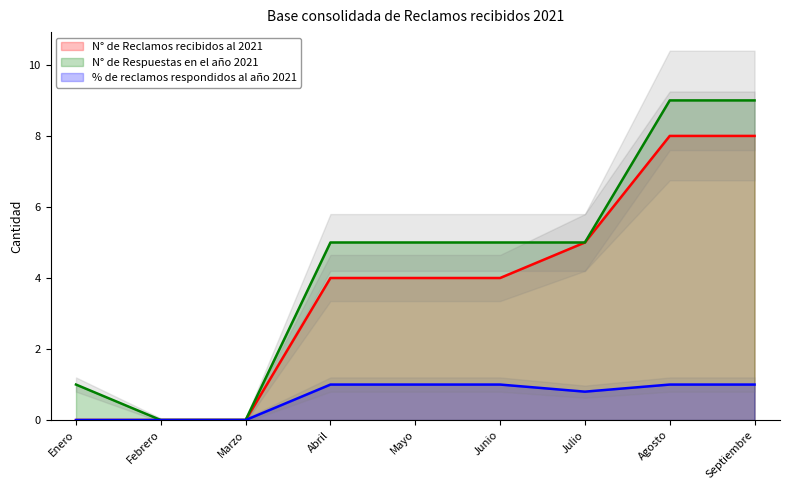

What is the highest value of the % de reclamos respondidos al año 2021 series?

1.0